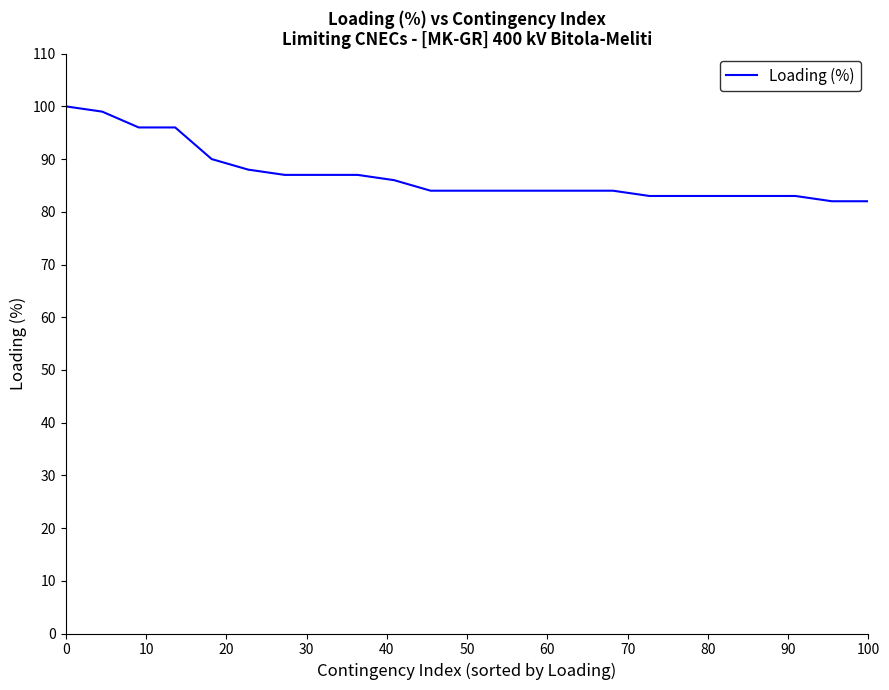

What is the minimum value shown in the chart?

82